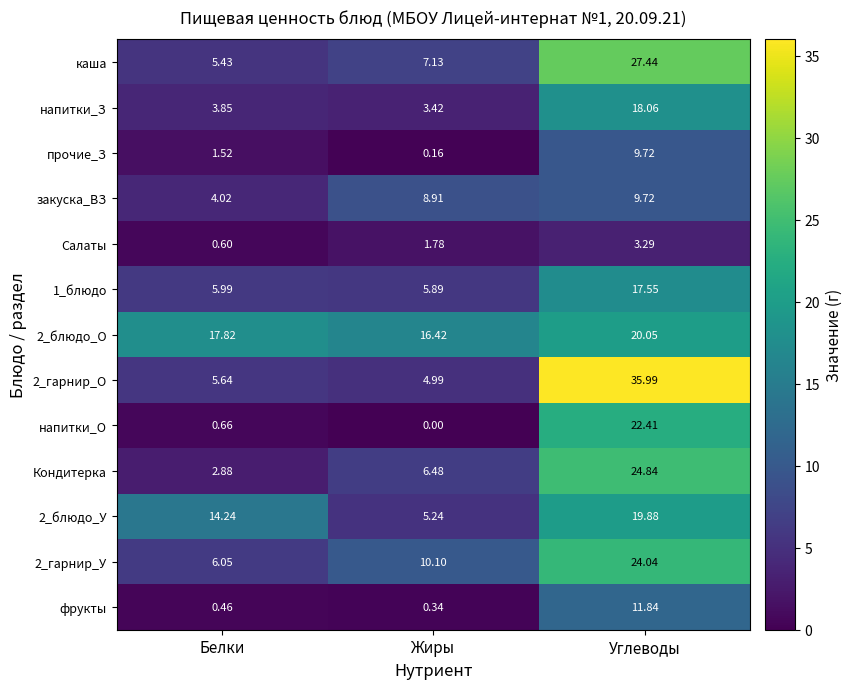

List the labels in order of каша value, smallest first.

Белки, Жиры, Углеводы